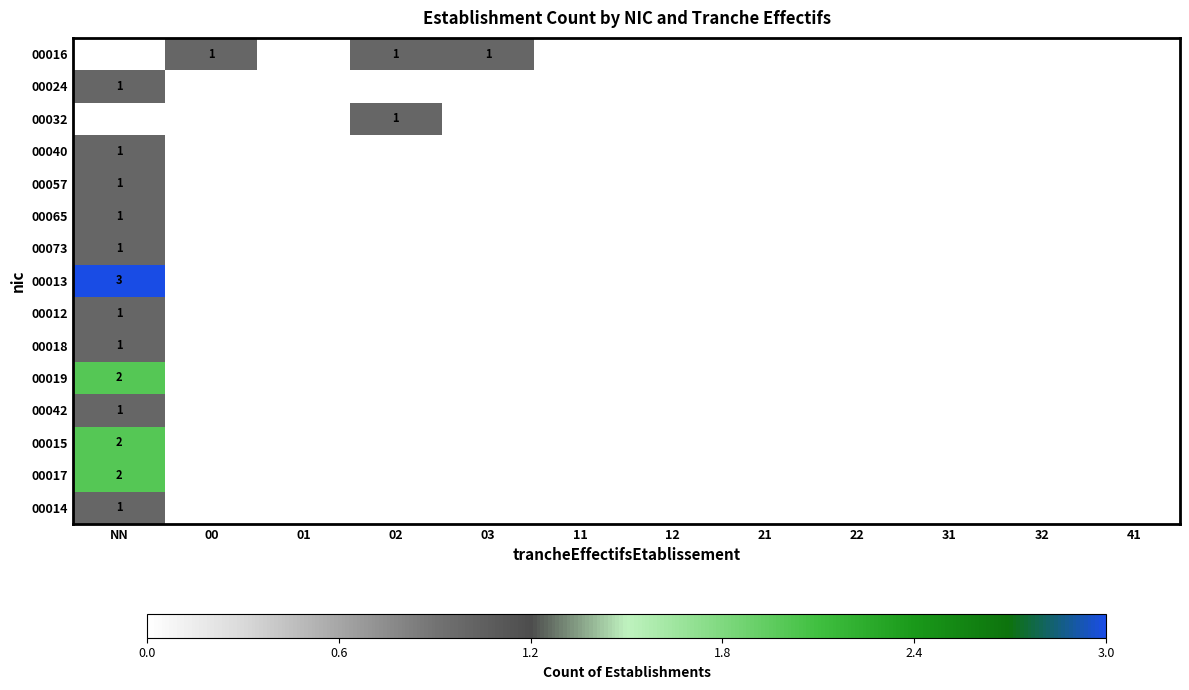

The value of 00073 at NN is 1. True or false?

True